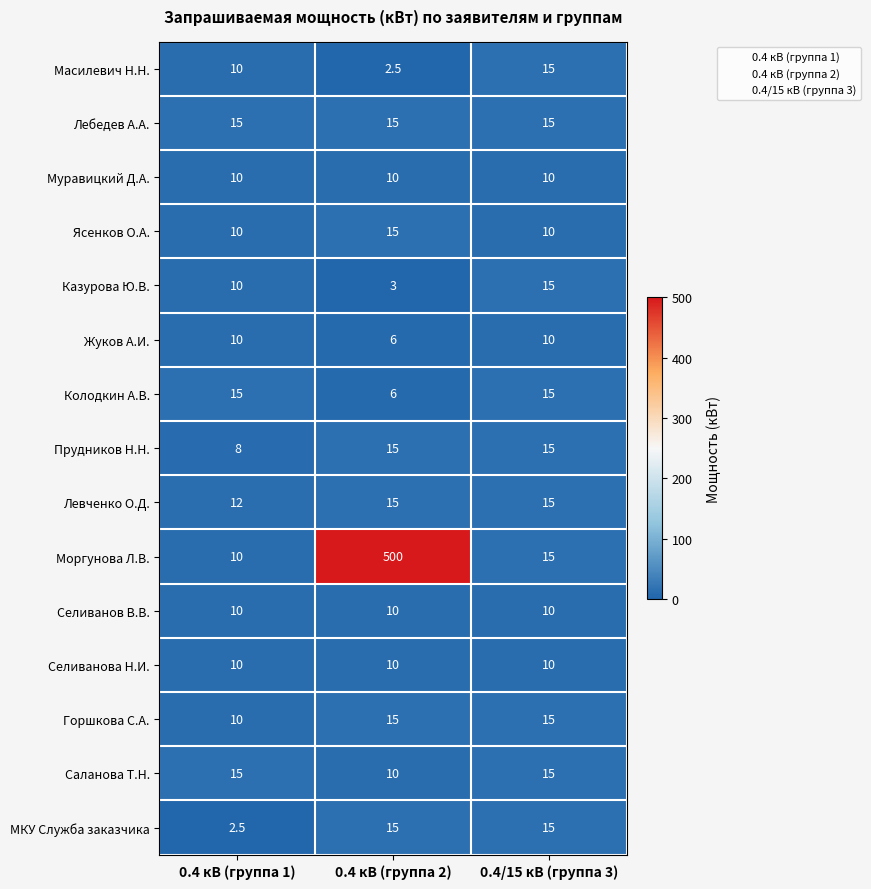

True or false: Жуков А.И. has a value of 10.0 at 0.4 кВ (группа 1).

True